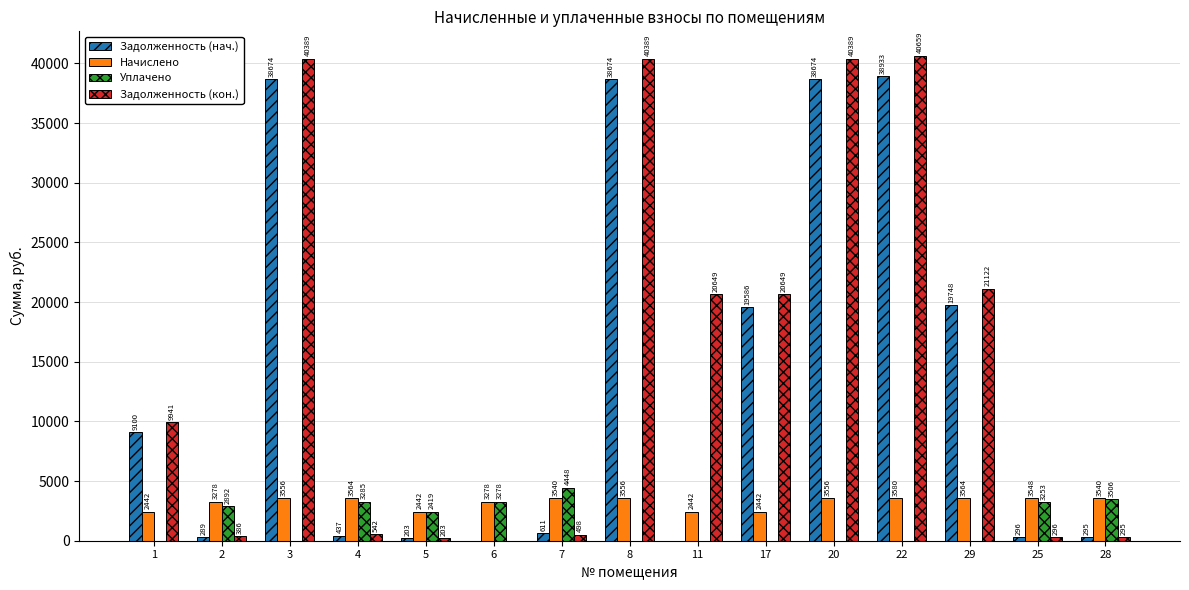

The value of Задолженность (нач.) at 17 is 19585.9. True or false?

True